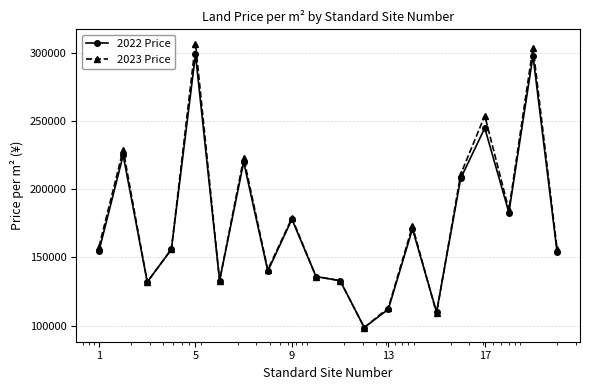

What is the value of the 2023 Price point at the 19th from the left?

304000